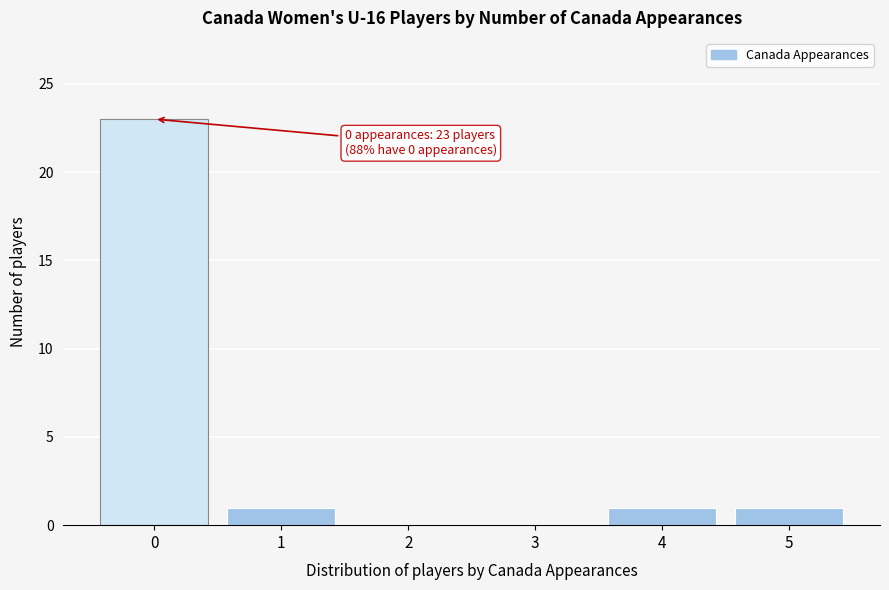

Reading left to right, list all the values displayed in this chart.

0=23	1=1	2=0	3=0	4=1	5=1